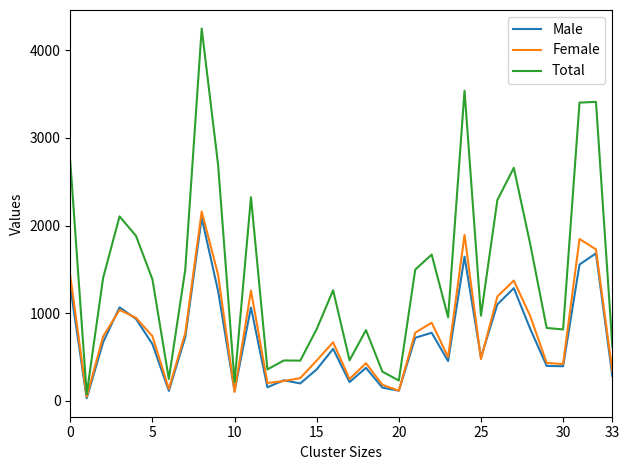

What is the maximum value for Total?

4249